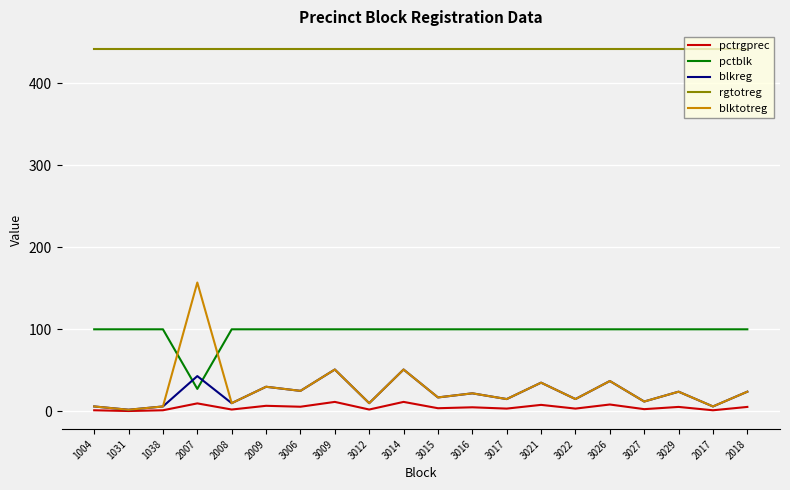

What are all the series names shown in the legend?

pctrgprec, pctblk, blkreg, rgtotreg, blktotreg